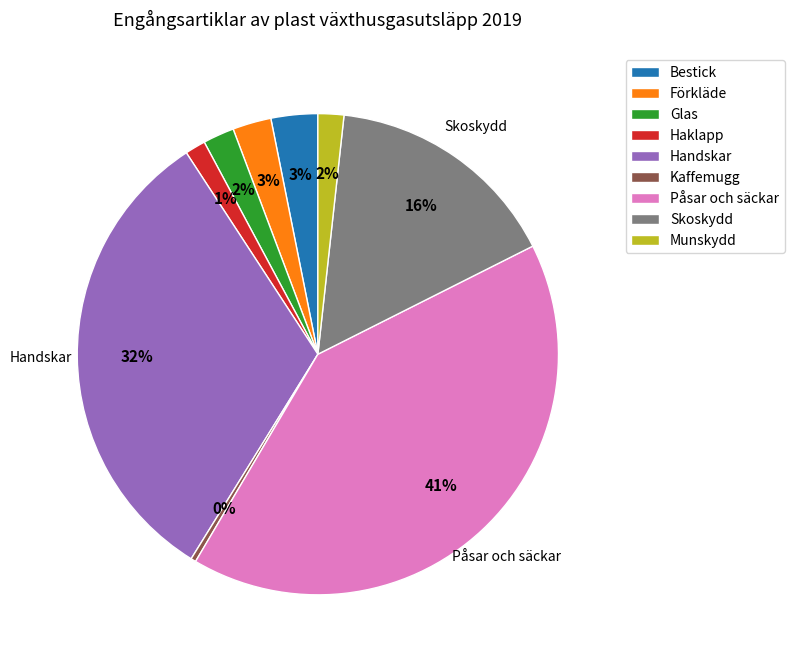

Which category has the smallest portion of the pie?

Kaffemugg